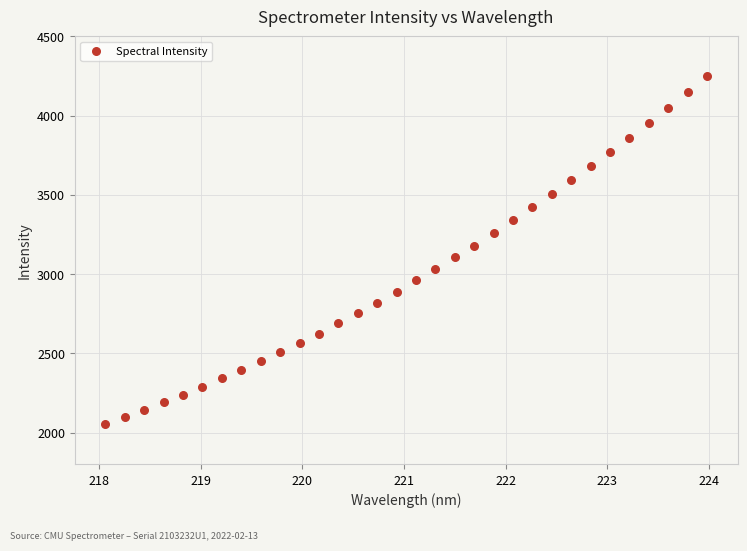

What is the range of Y values (max minus min)?

2191.2